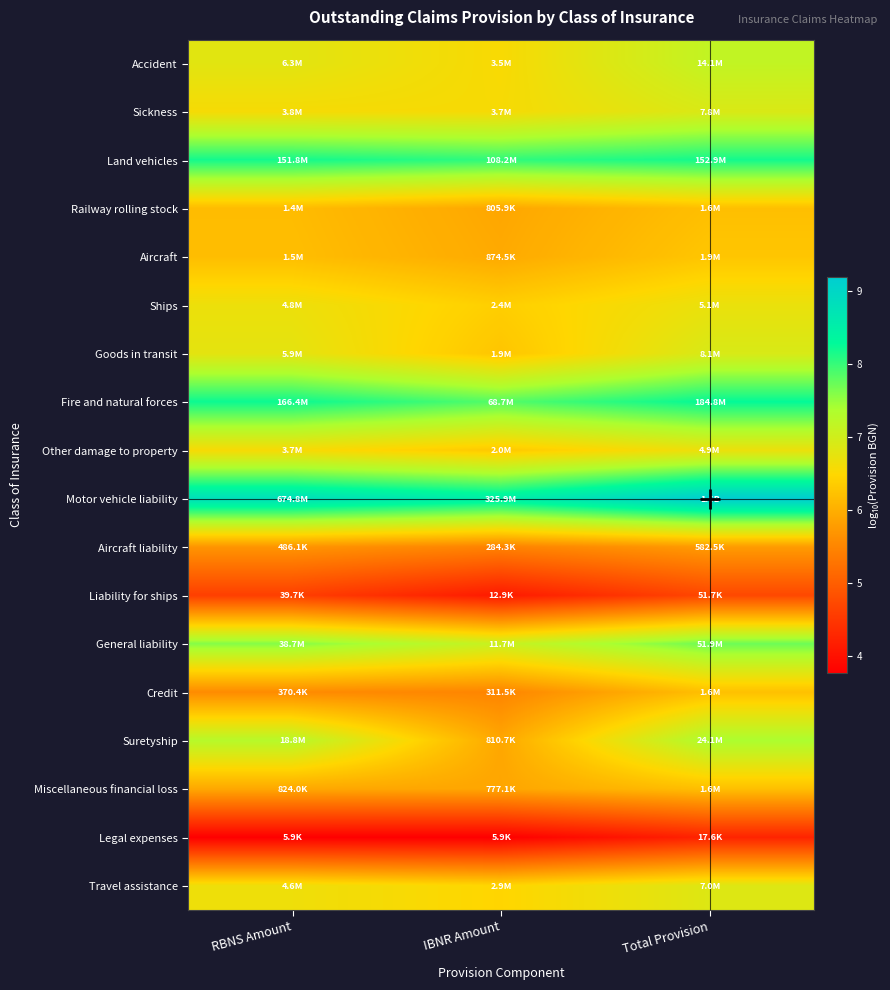

Which has a higher value, IBNR Amount or RBNS Amount?

RBNS Amount